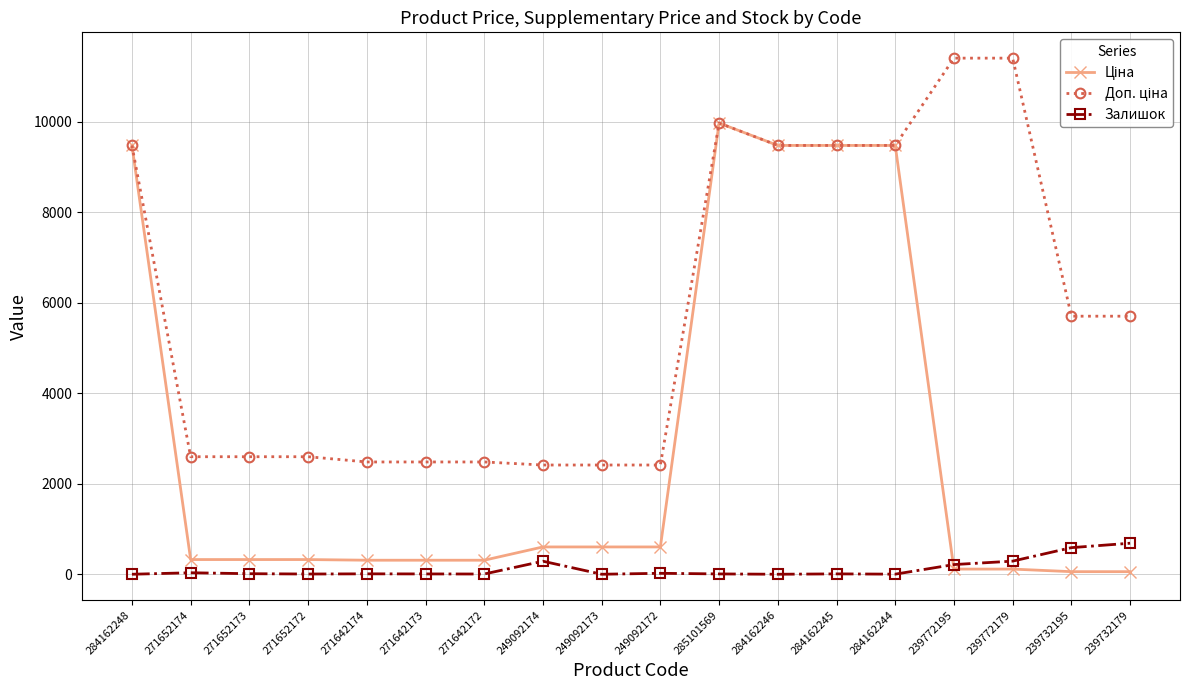

Is it true that Доп. ціна (markers) equals 9480.1 at 284162245?

True